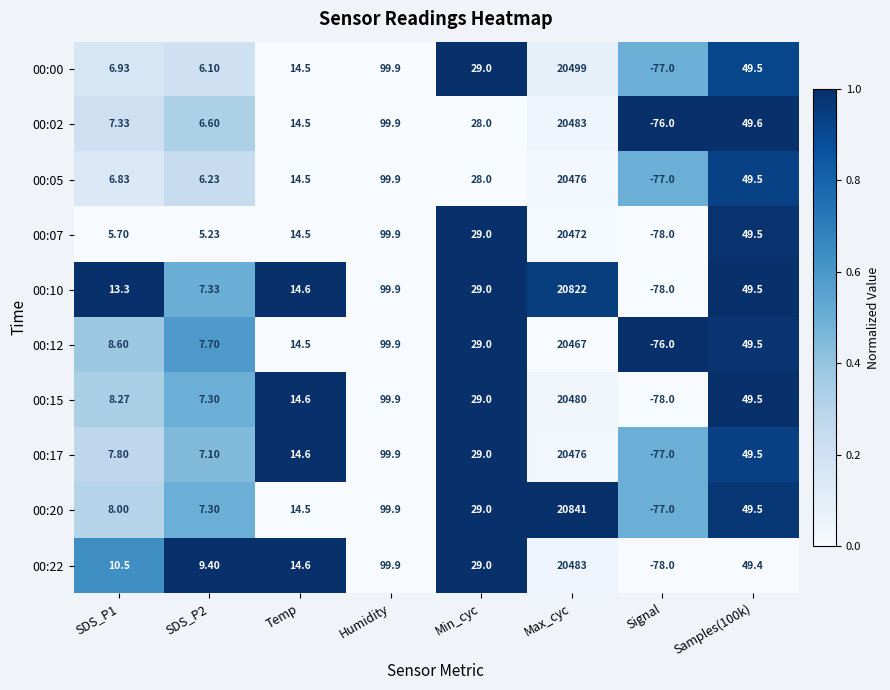

At which category is the sum across all series the highest?

Max_cyc